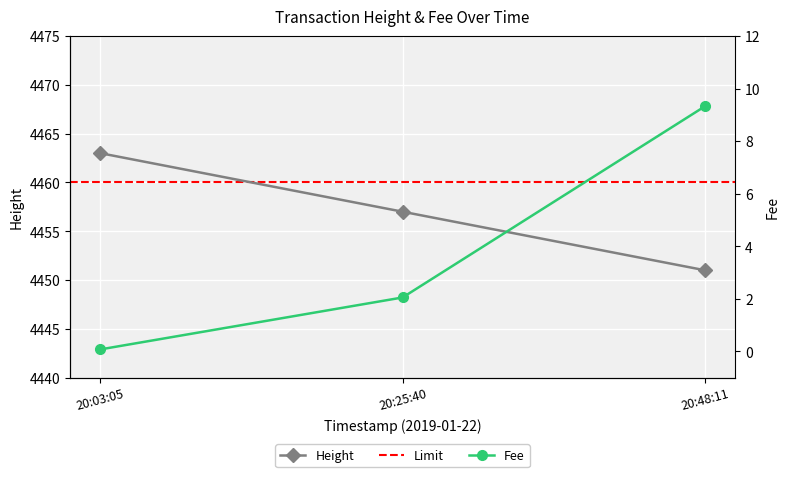

Where is Height nearest to the value 4457?

20:25:40